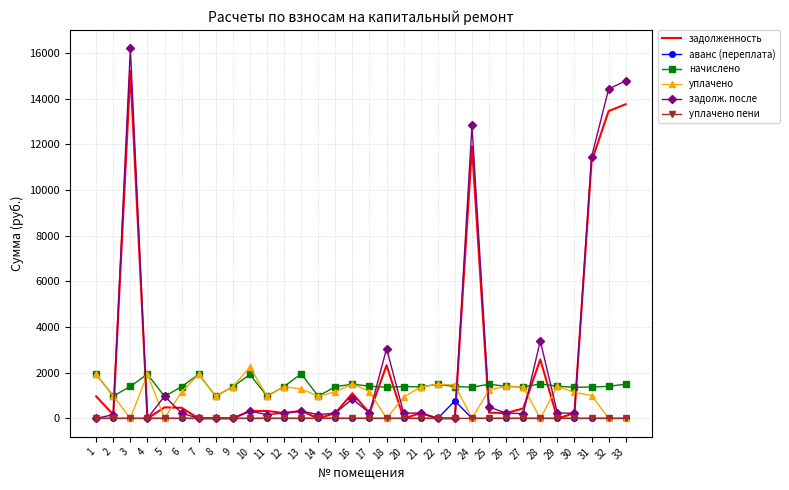

Is the value of задолженность at 18 greater than the value of задолж. после at 23?

Yes